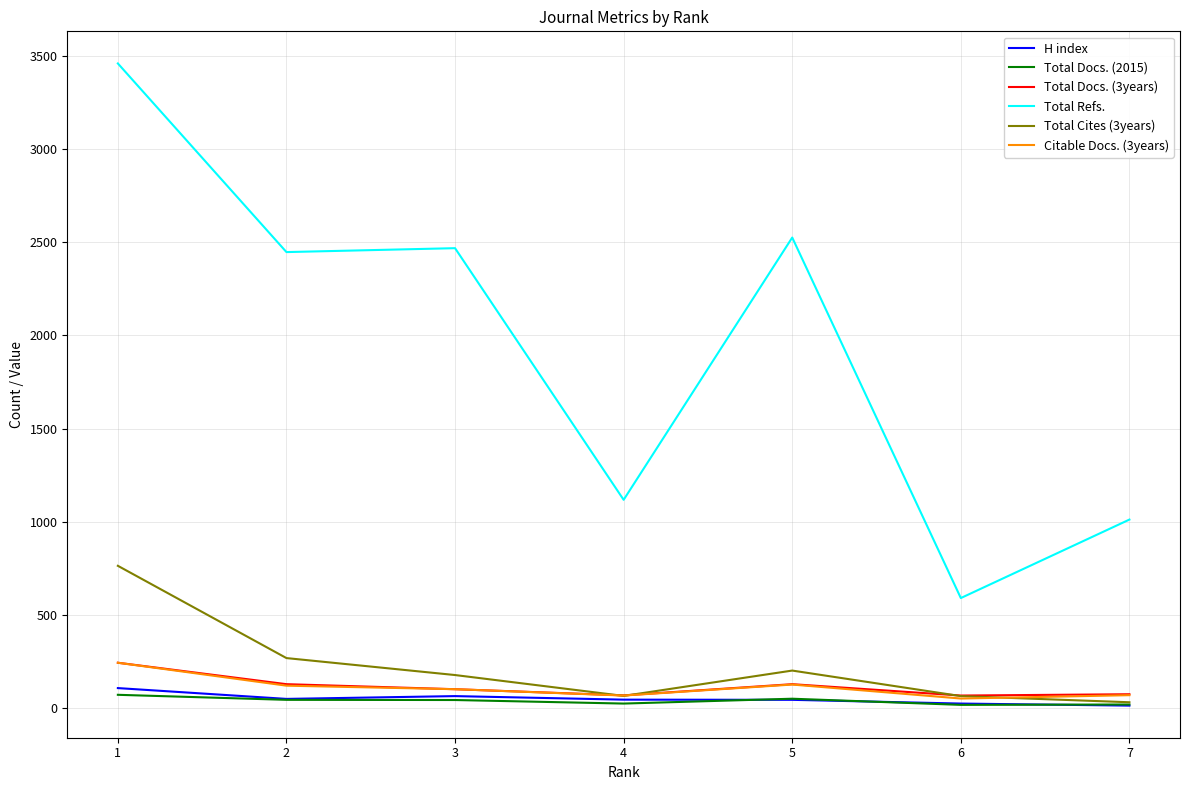

Is it true that Total Refs. equals 3601 at 3?

False